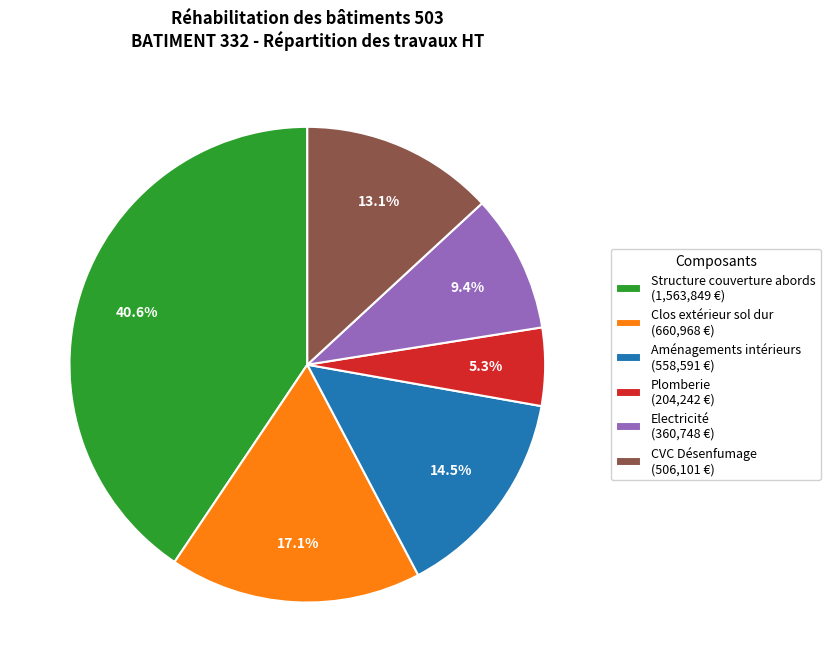

What percentage do Plomberie (204,242 €) and Structure couverture abords (1,563,849 €) together represent?

45.9%